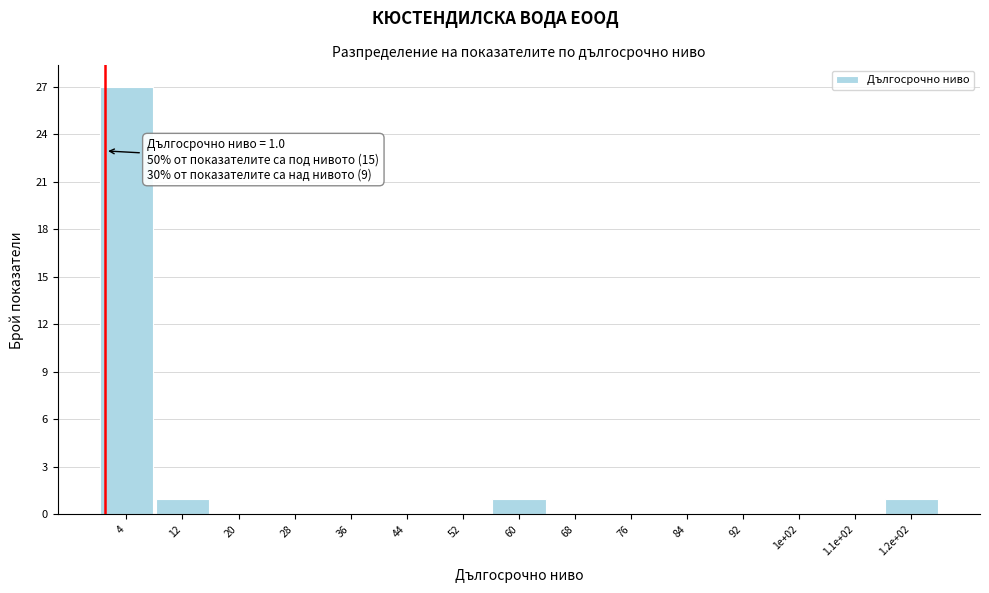

Reading left to right, list all the values displayed in this chart.

4=27	12=1	20=0	28=0	36=0	44=0	52=0	60=1	68=0	76=0	84=0	92=0	1e+02=0	1.1e+02=0	1.2e+02=1